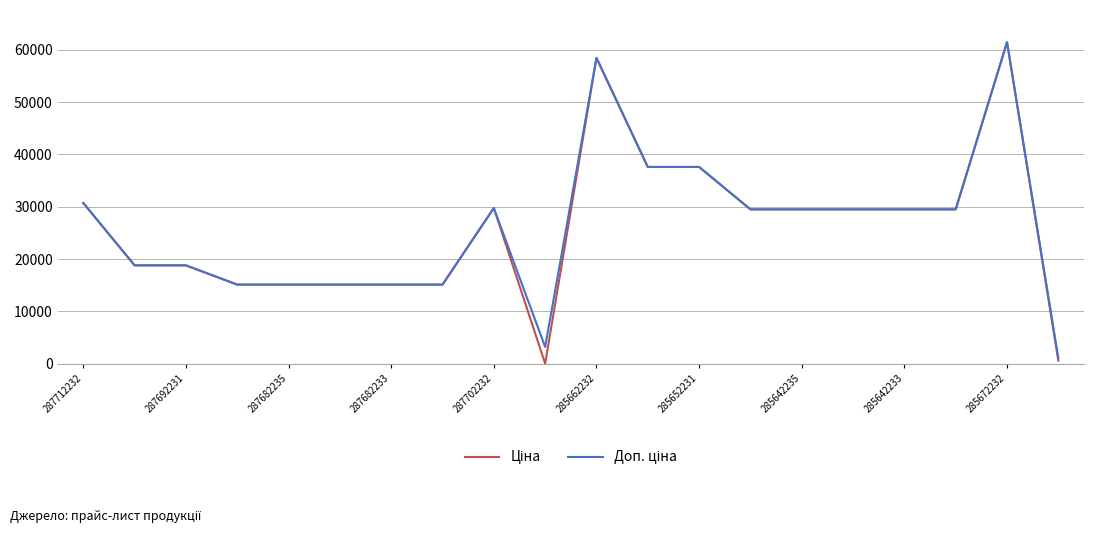

What is the maximum value shown in the chart?

61434.3